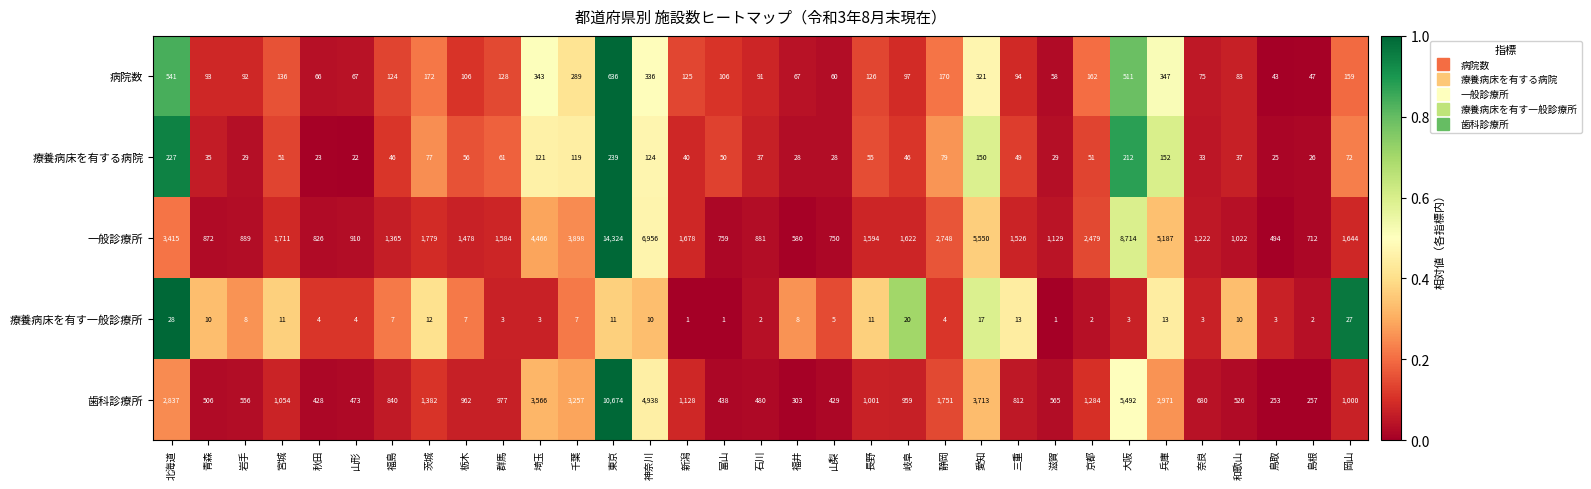

What is the difference between the highest and lowest values at 東京?

14313